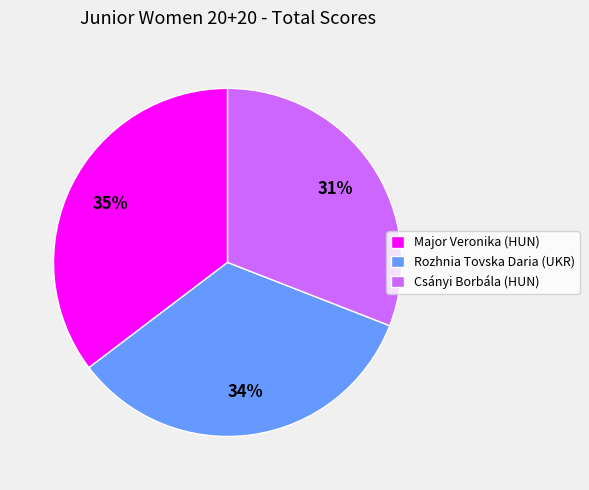

To the nearest percent, what is the combined percentage of Rozhnia Tovska Daria (UKR) and Csányi Borbála (HUN)?

65%